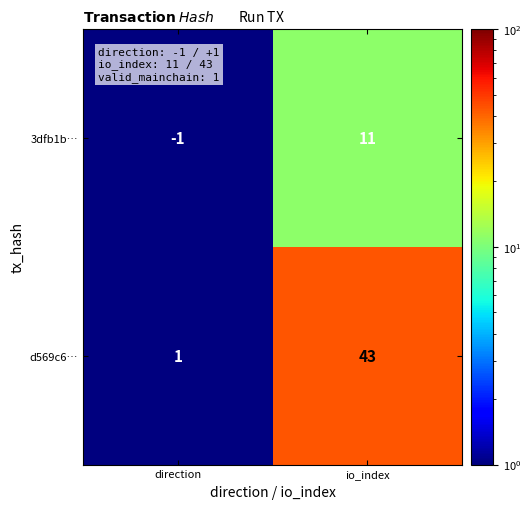

List the series in order of their overall mean, lowest first.

3dfb1b…, d569c6…